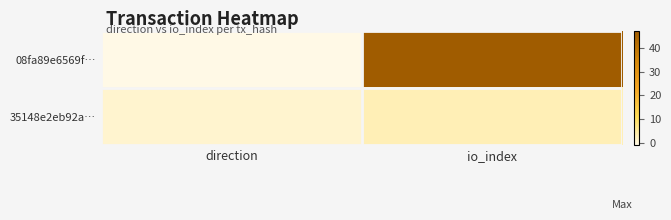

List the series in order of their overall mean, highest first.

08fa89e6569f…, 35148e2eb92a…